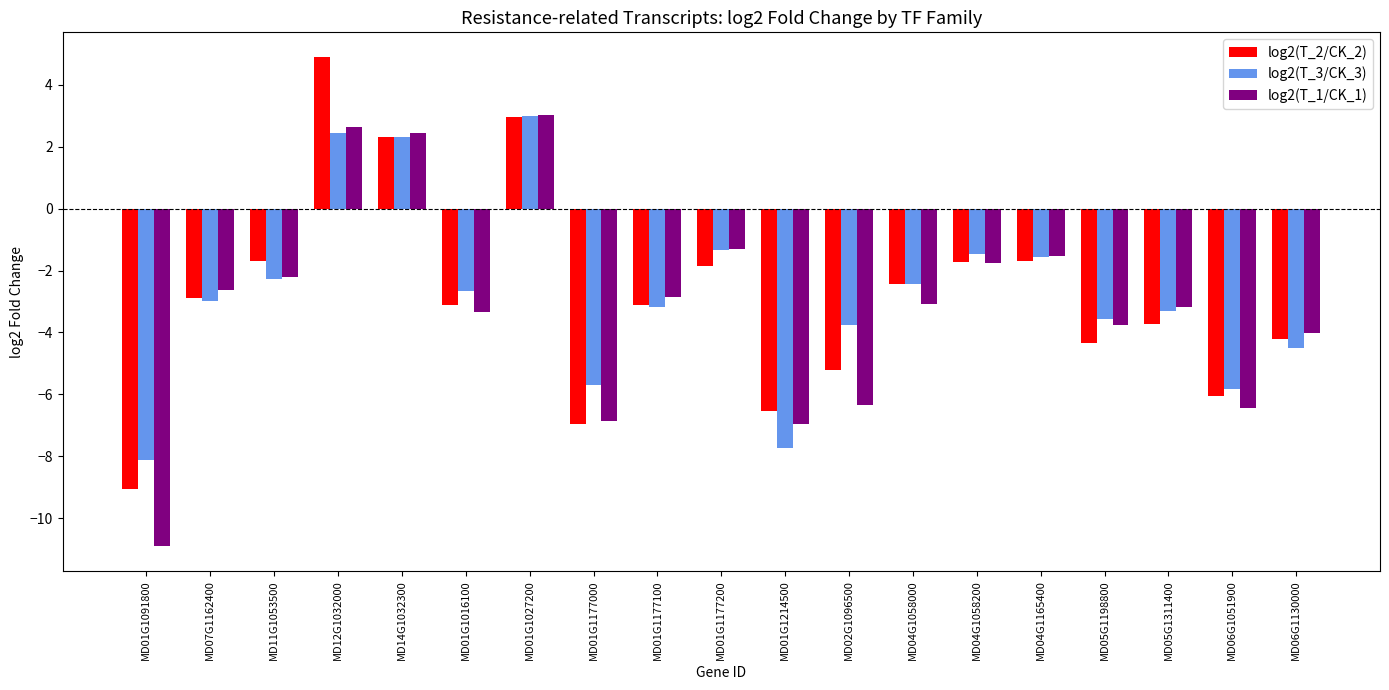

How many positive values does the log2(T_1/CK_1) series have?

3